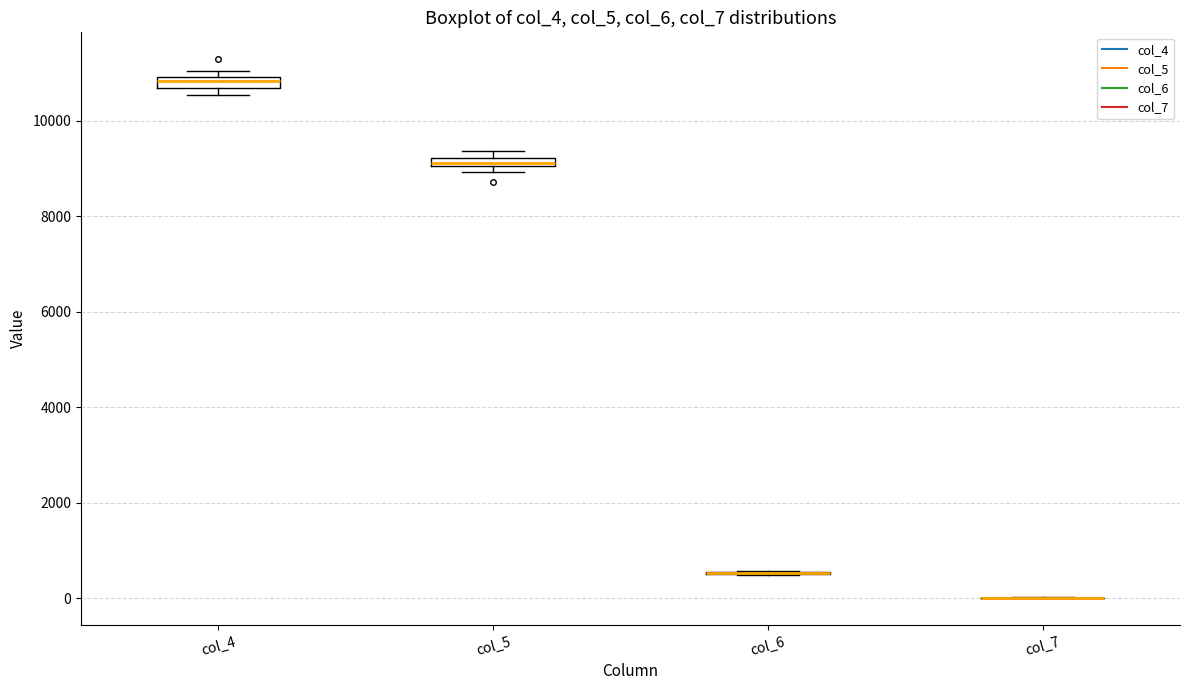

Where is the upper edge of the box for col_5 on the y-axis? The values are not printed on the chart, so give them approximately, as read against the axis.

9200